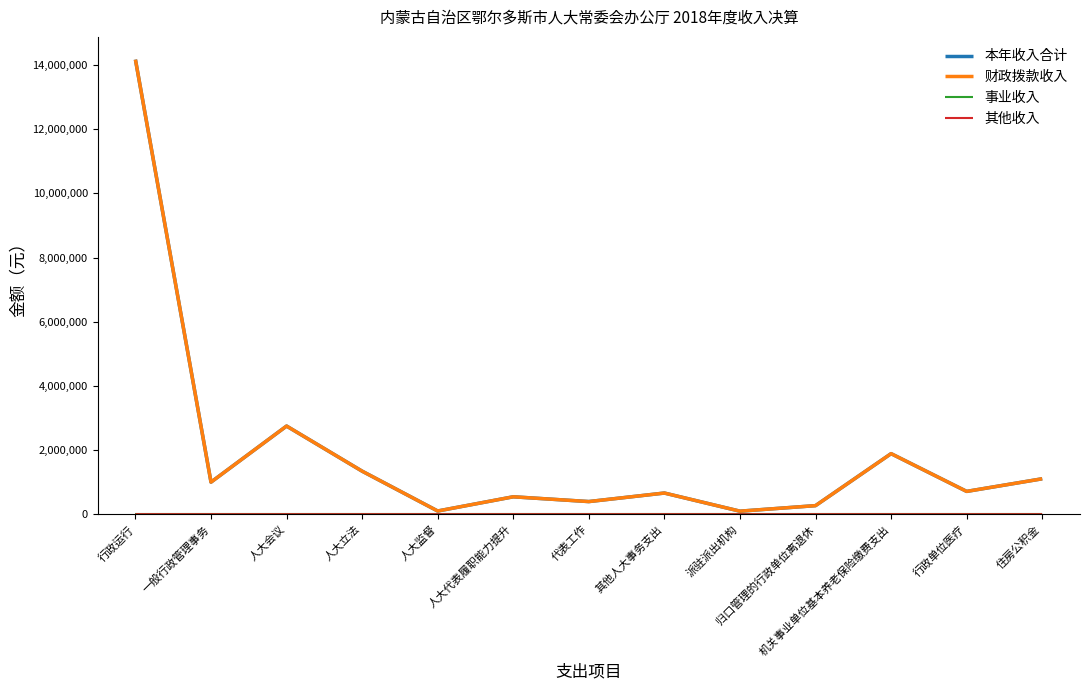

What is the total value across all series at 其他人大事务支出?

1320000.0